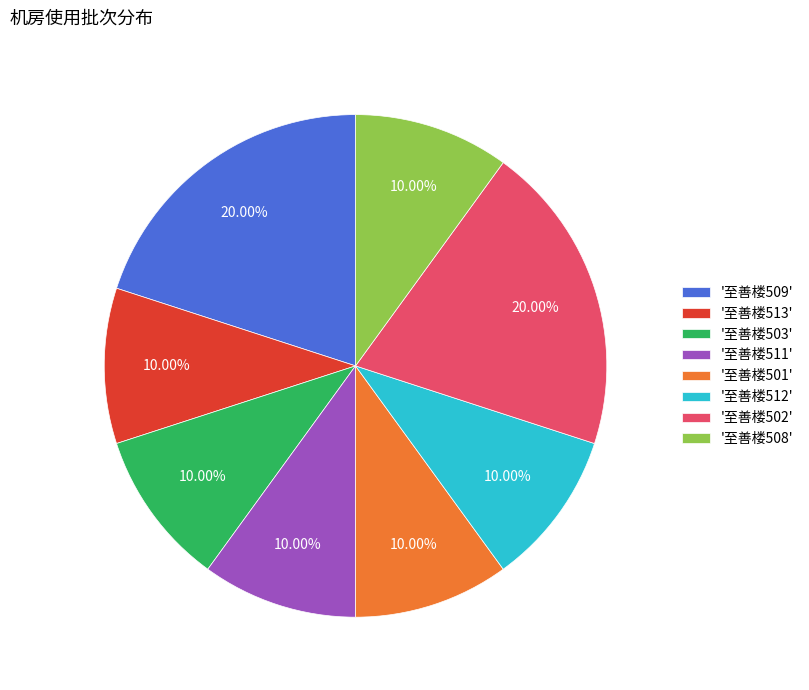

Combined, do '至善楼509' and '至善楼512' account for over 50%?

No